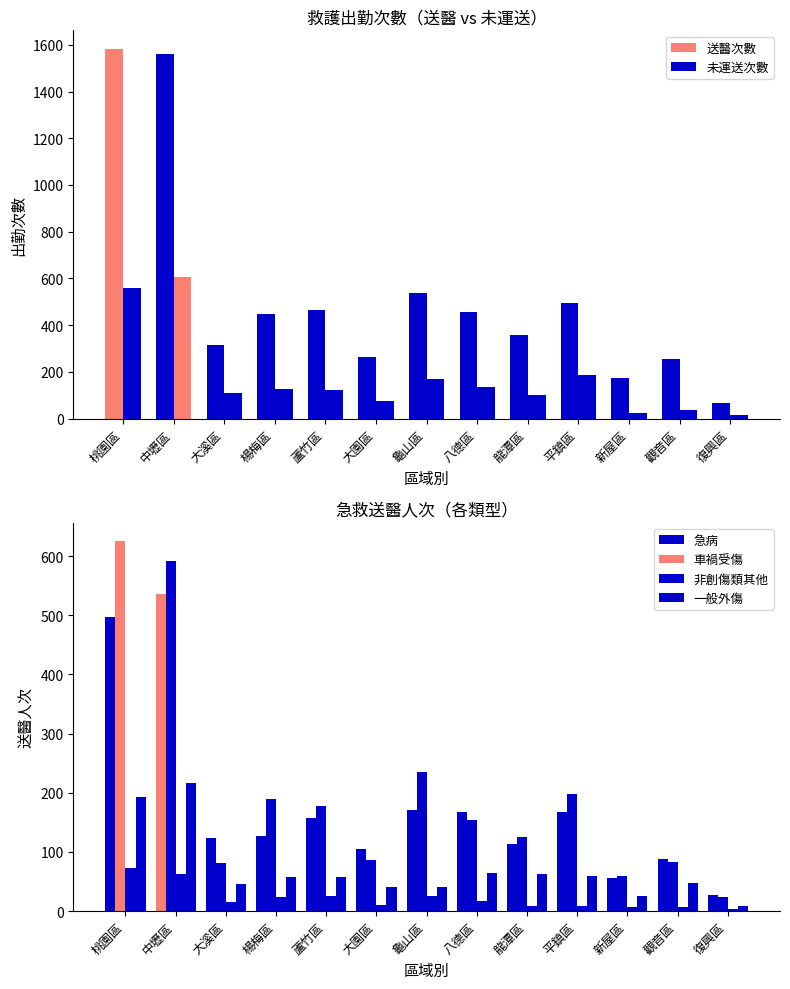

Which category has the highest value across all series?

桃園區